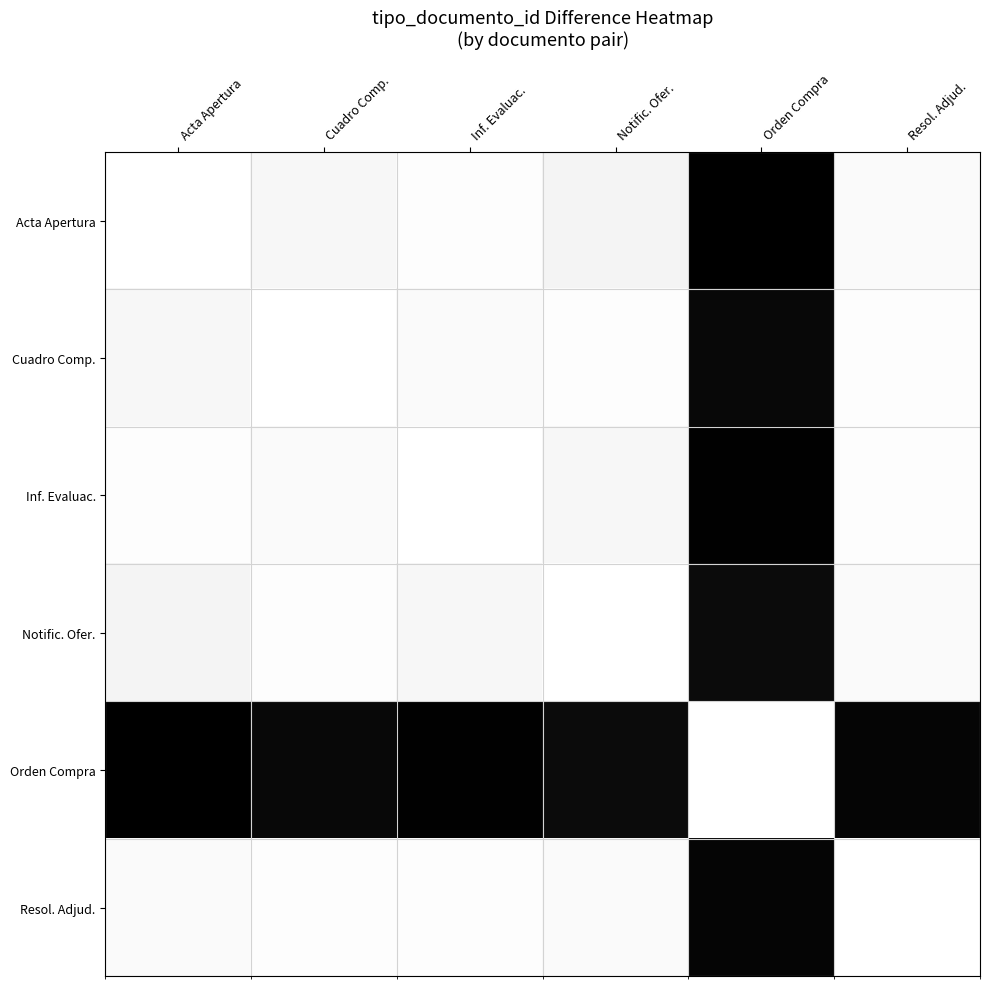

Which series has the largest range (max minus min)?

Acta Apertura